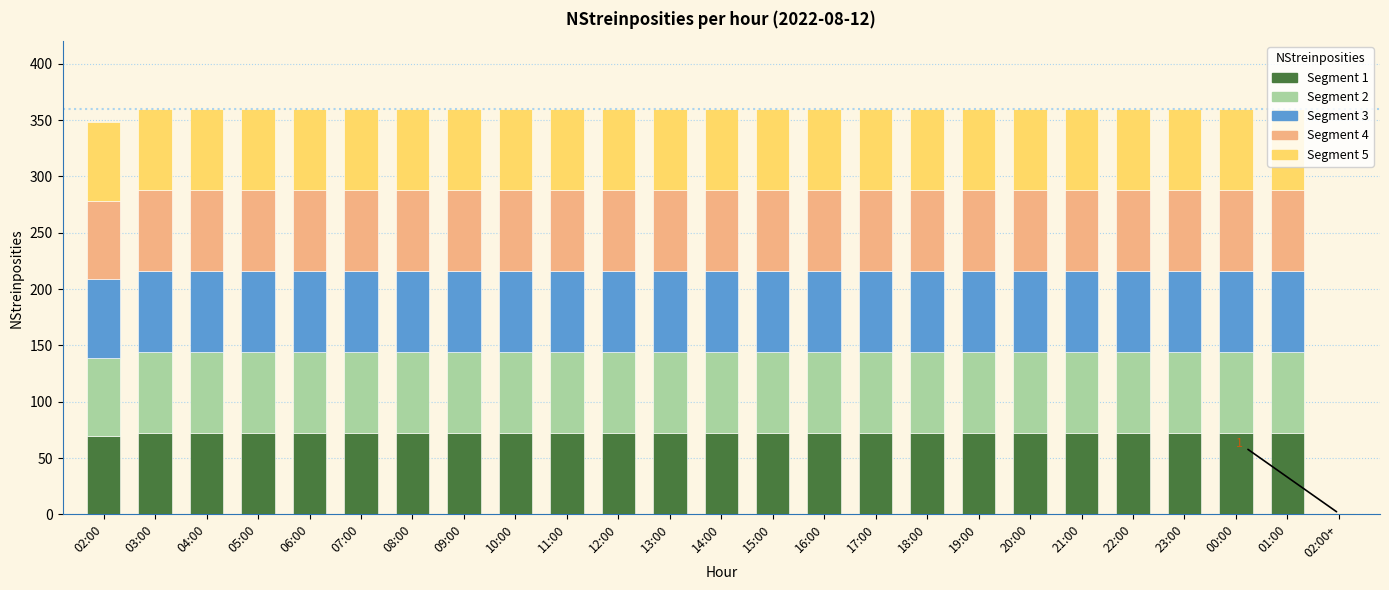

What is the total value across all series at 04:00?

360.0